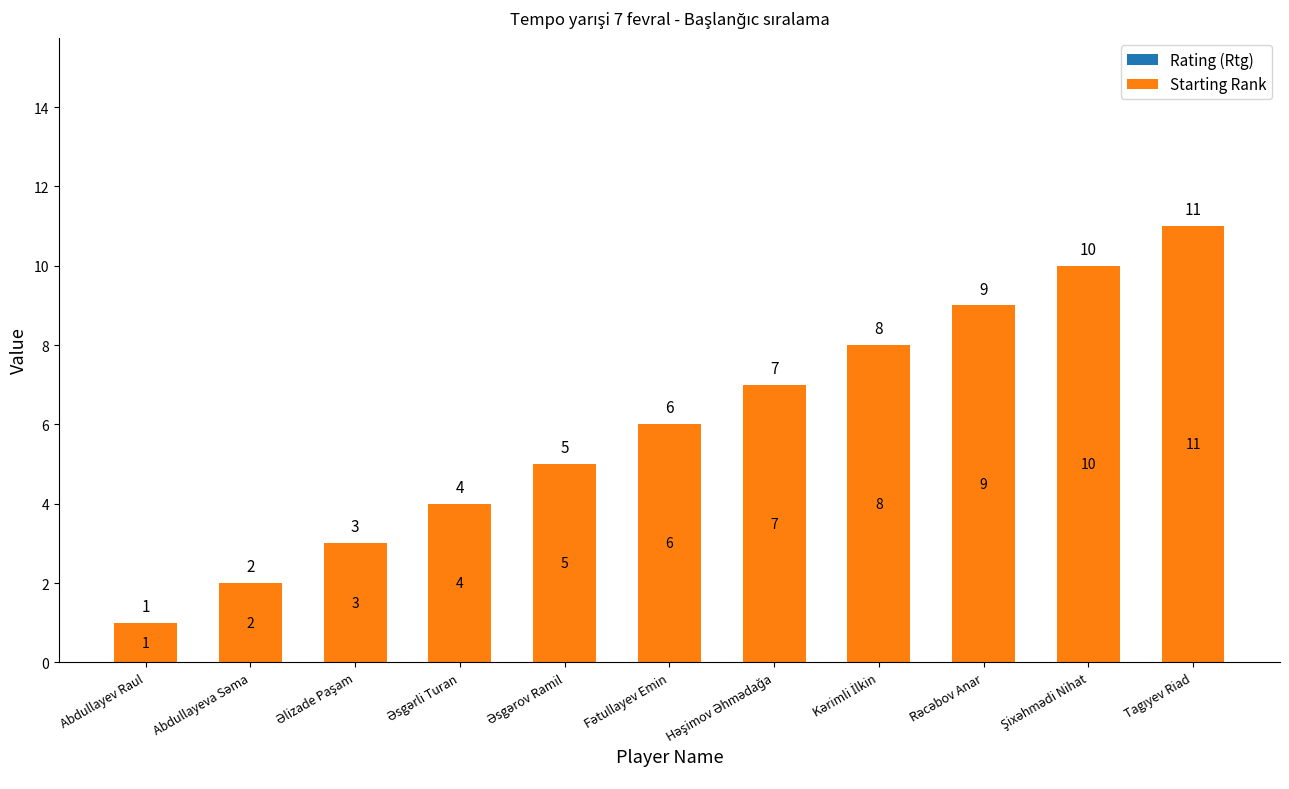

What is the sum of all values?

66